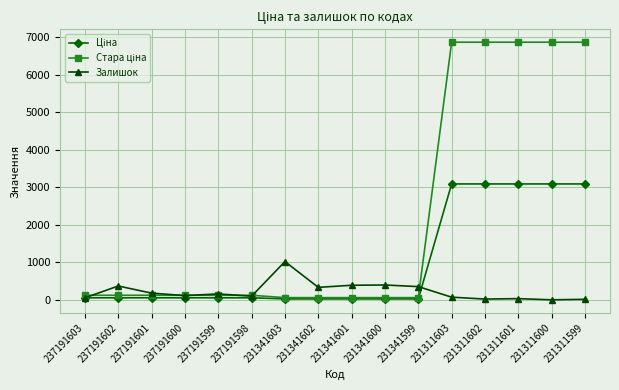

What is the greatest value displayed?

6869.4